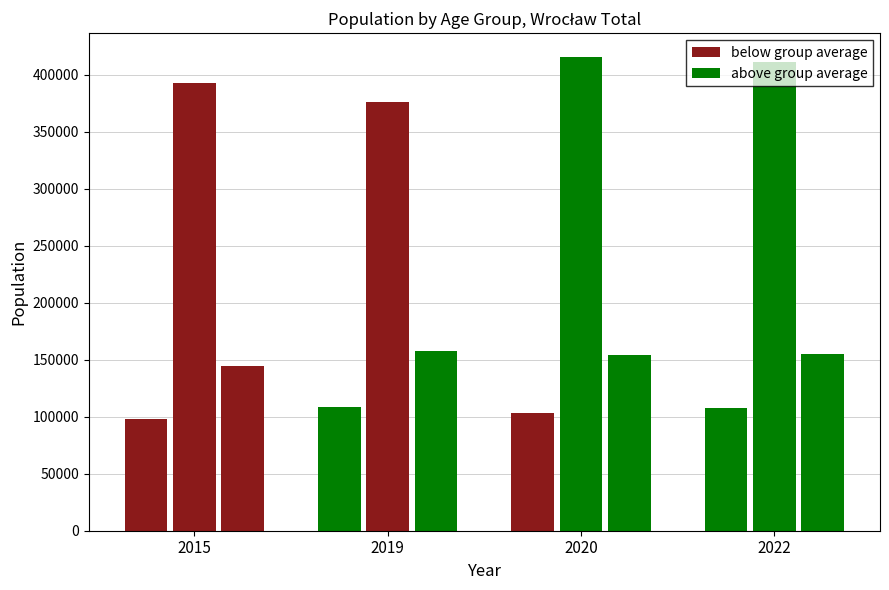

Which series changed the most between 2019 and 2022?

Working age